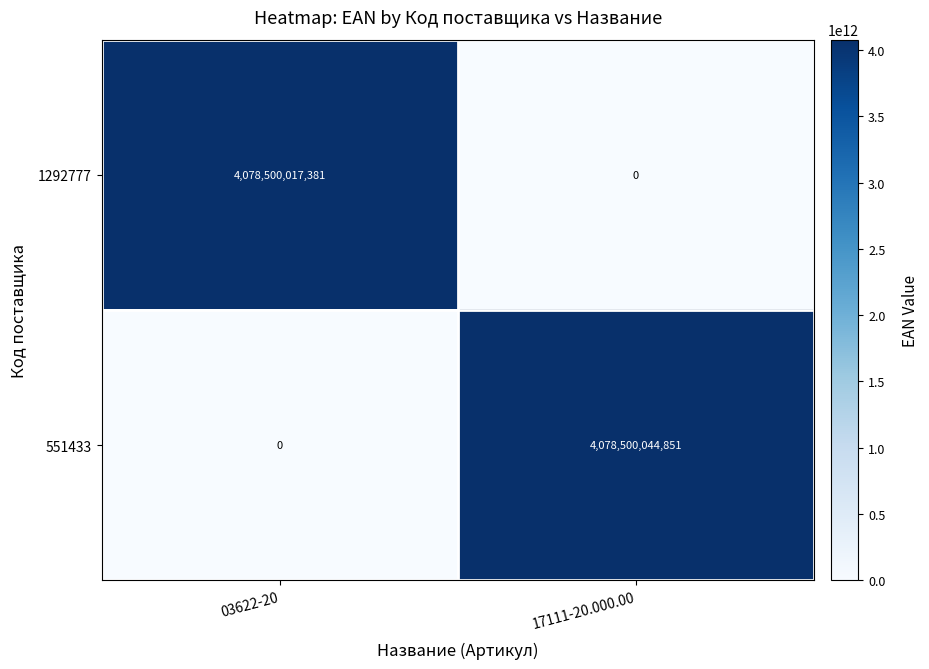

What is the average value of the 551433 series?

2039250022426